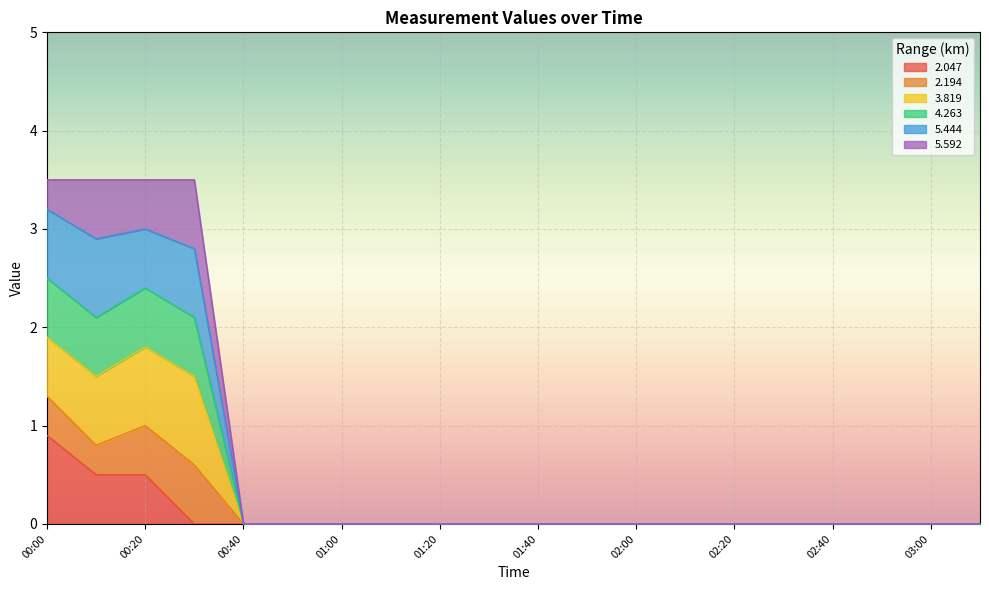

True or false: 2.194 and 5.444 cross at least once.

False